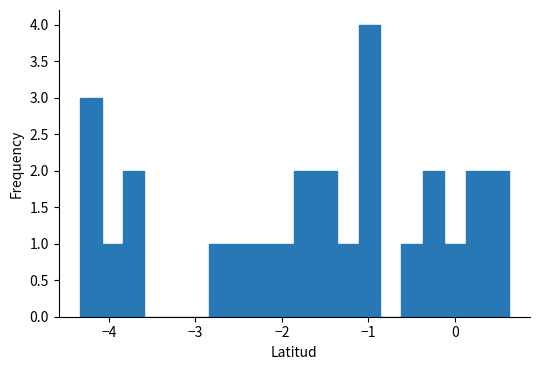

Read against the x-axis, roughly where is the centre of the tallest bar?

-1.0